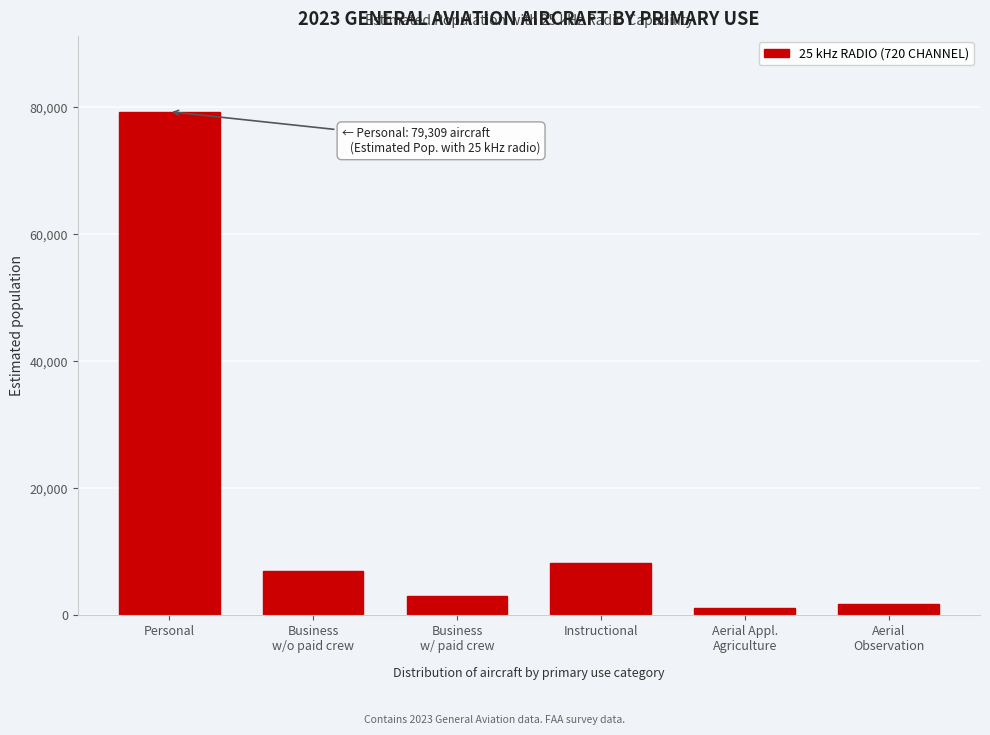

Reading right to left, what are all the values shown in this chart?

1802	1154	8315	3005	7059	79309